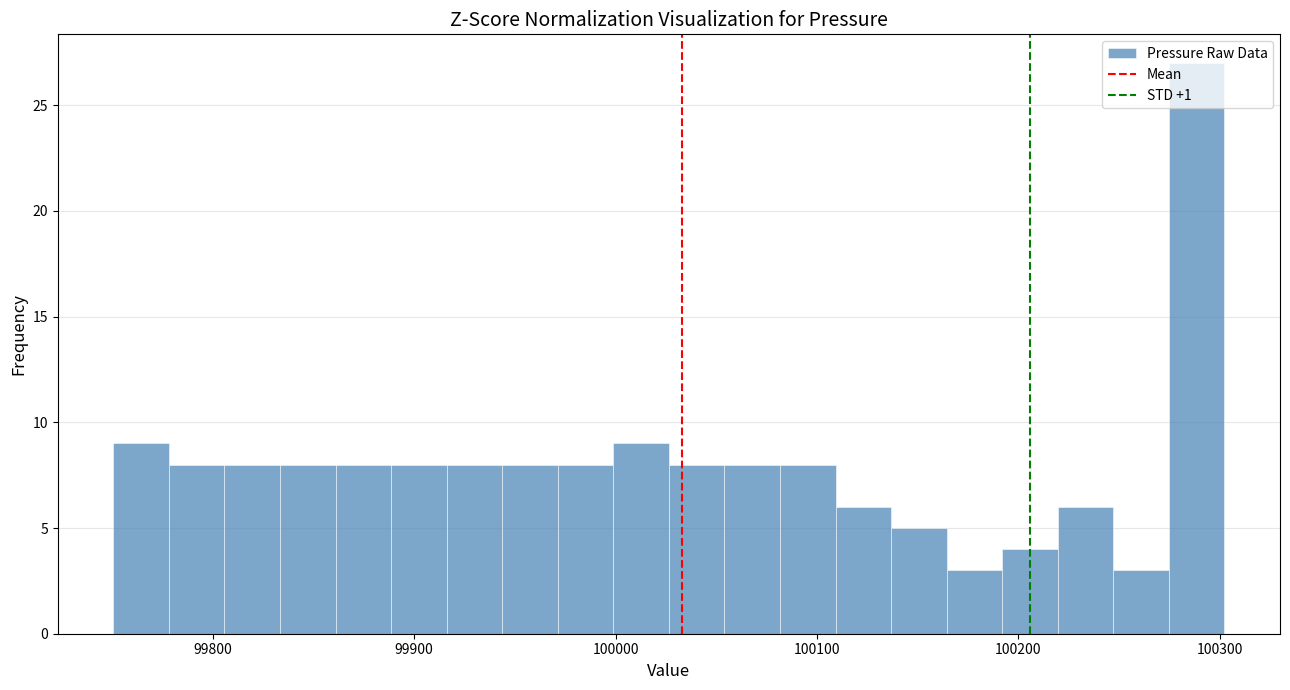

Around what value on the x-axis is the tallest bar? Give the approximate position of its centre, as read against the axis.

100290